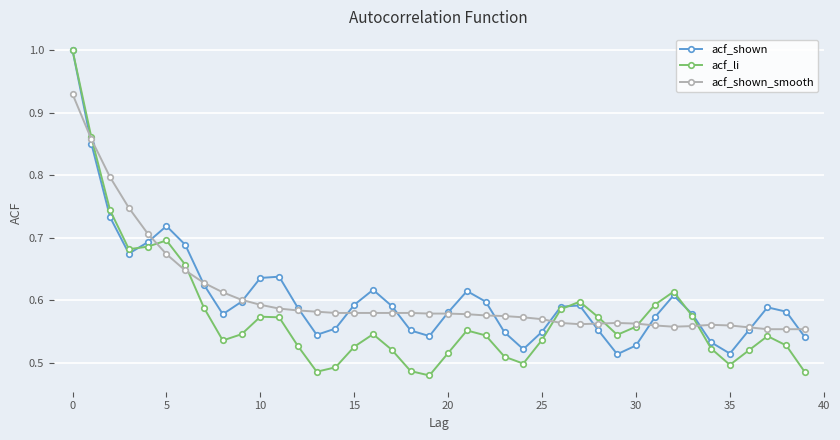

How many lines are shown in the chart?

3